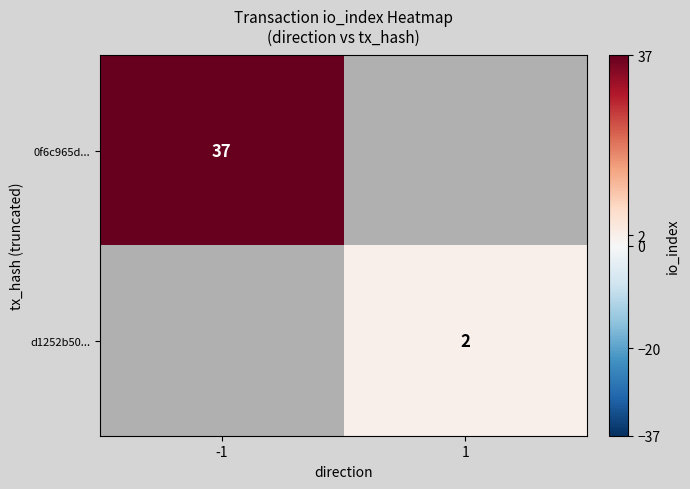

At which category is the sum across all series the highest?

-1